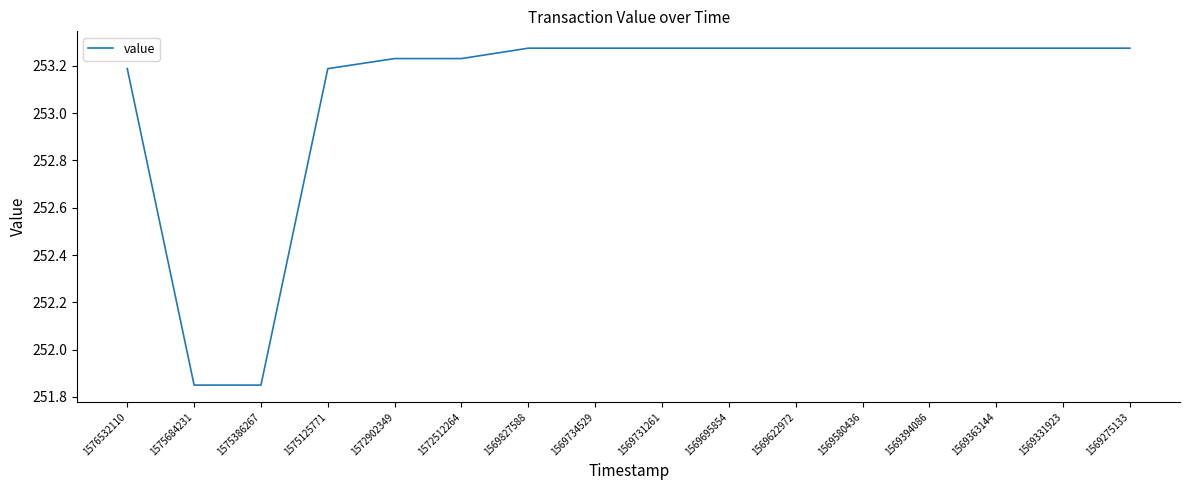

What is the ratio of the value at 1569394086 to the value at 1569695854?

1.0